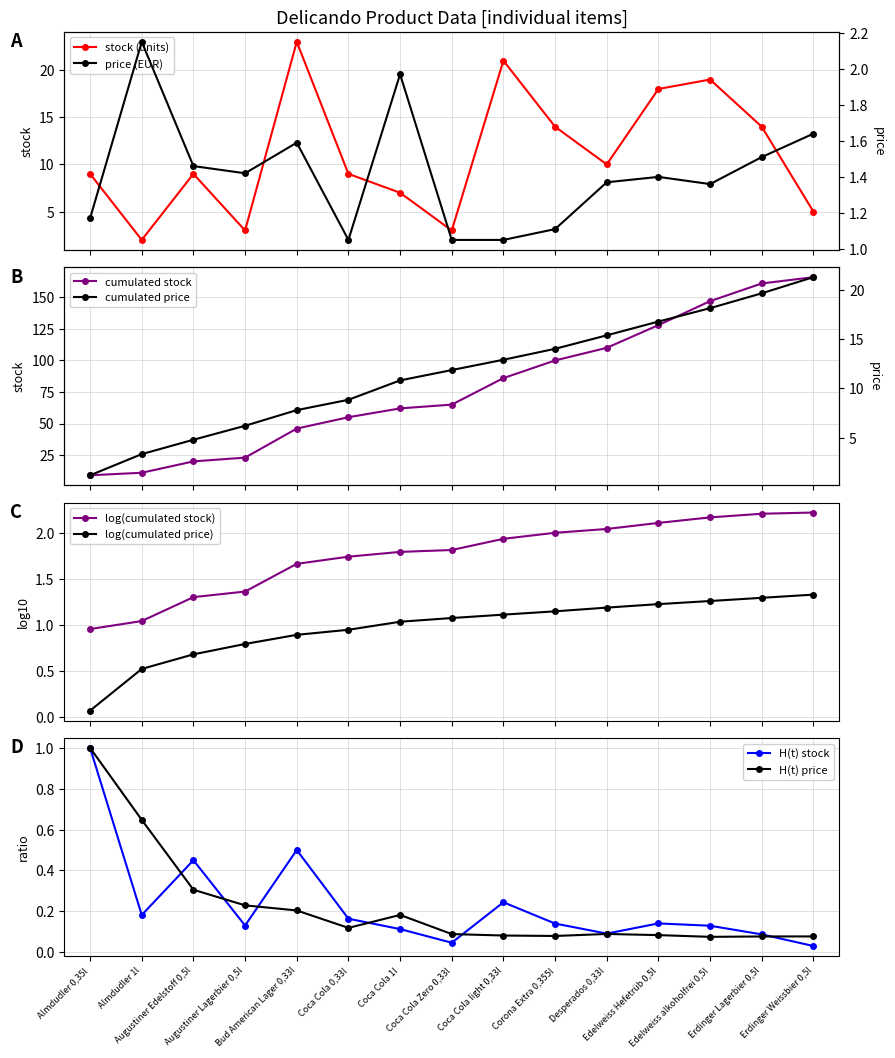

What is the value of the stock (units) point at the 4th from the left?

3